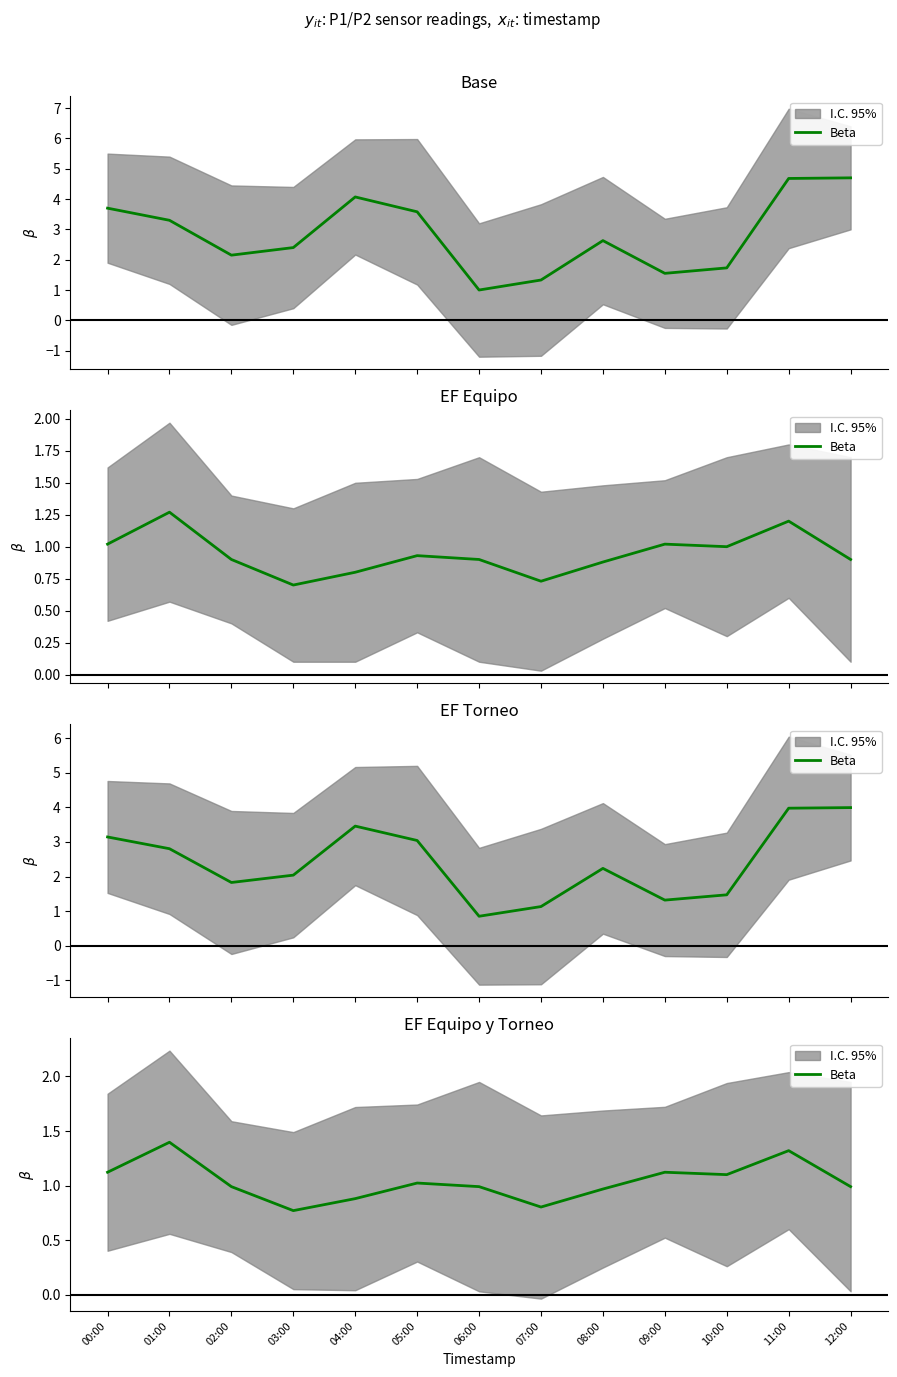

Where is the first local minimum?

03:00